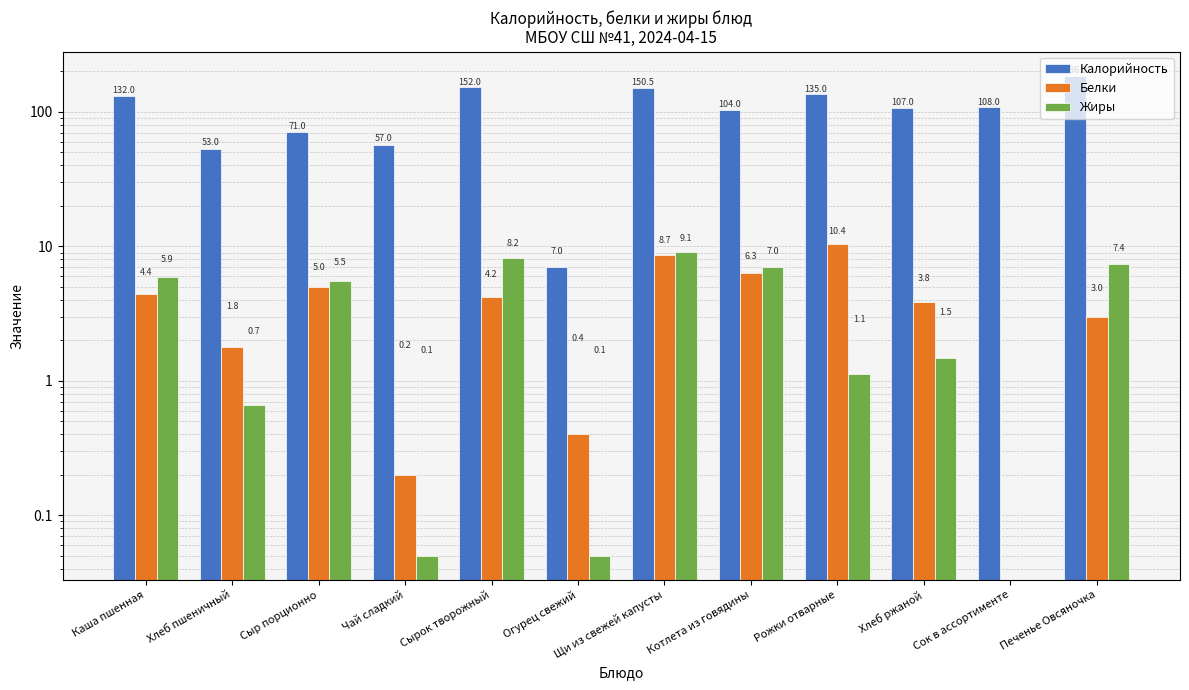

The value of Калорийность at Щи из свежей капусты is 31.8. True or false?

False